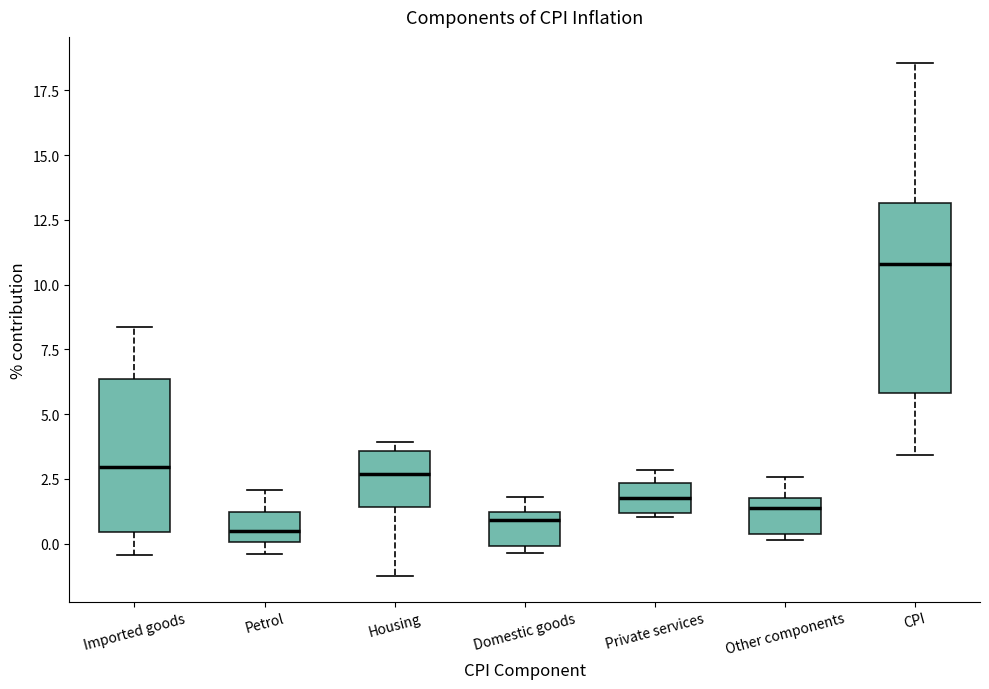

Which box is the tallest, from its lower edge to its upper edge?

CPI